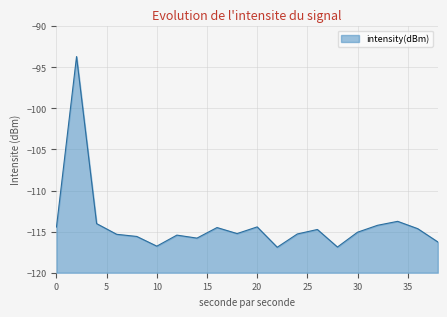

Reading right to left, extract all data points from this chart.

-116.3	-114.6	-113.7	-114.2	-115.1	-116.9	-114.7	-115.3	-116.9	-114.4	-115.2	-114.5	-115.8	-115.4	-116.8	-115.6	-115.3	-114.0	-93.7	-114.4